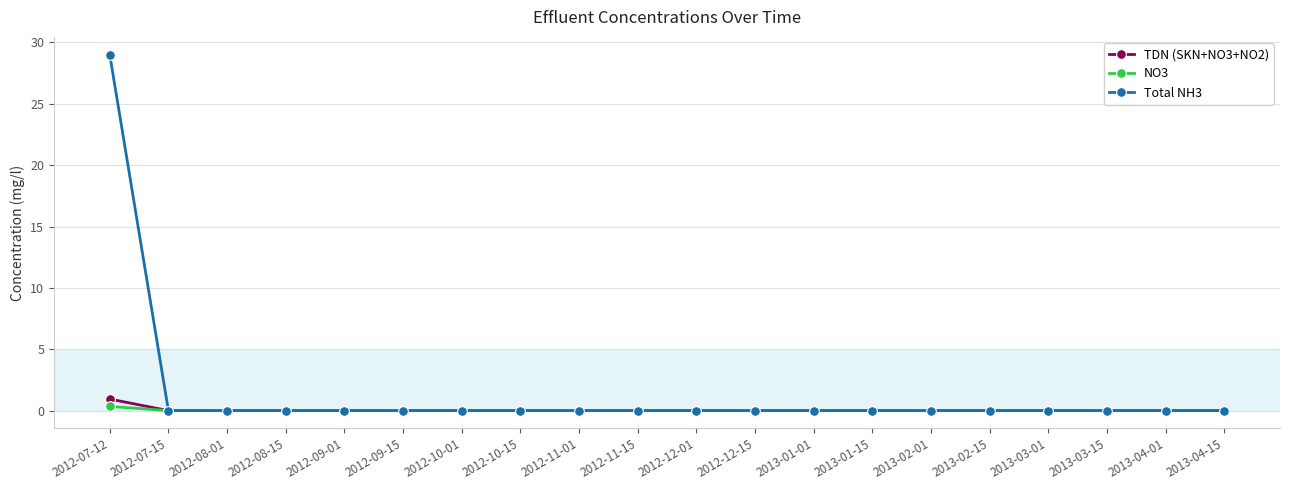

Which series has the largest total across all categories?

Total NH3